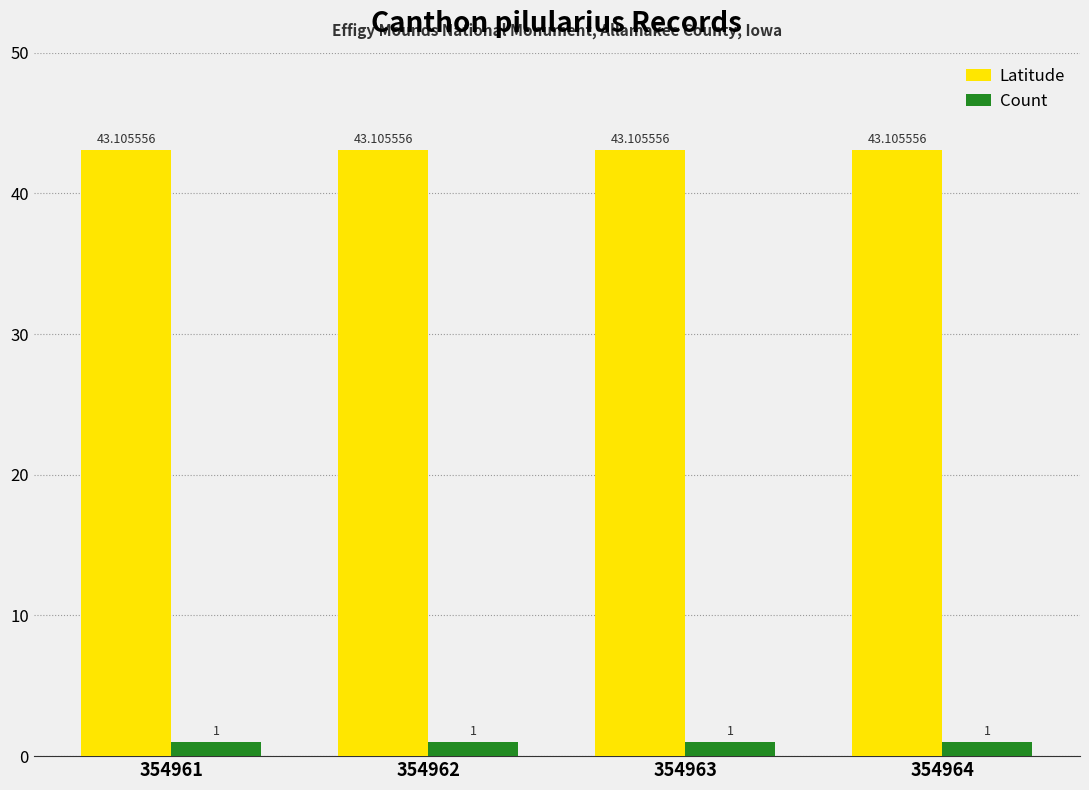

How many bars are there in each group?

2